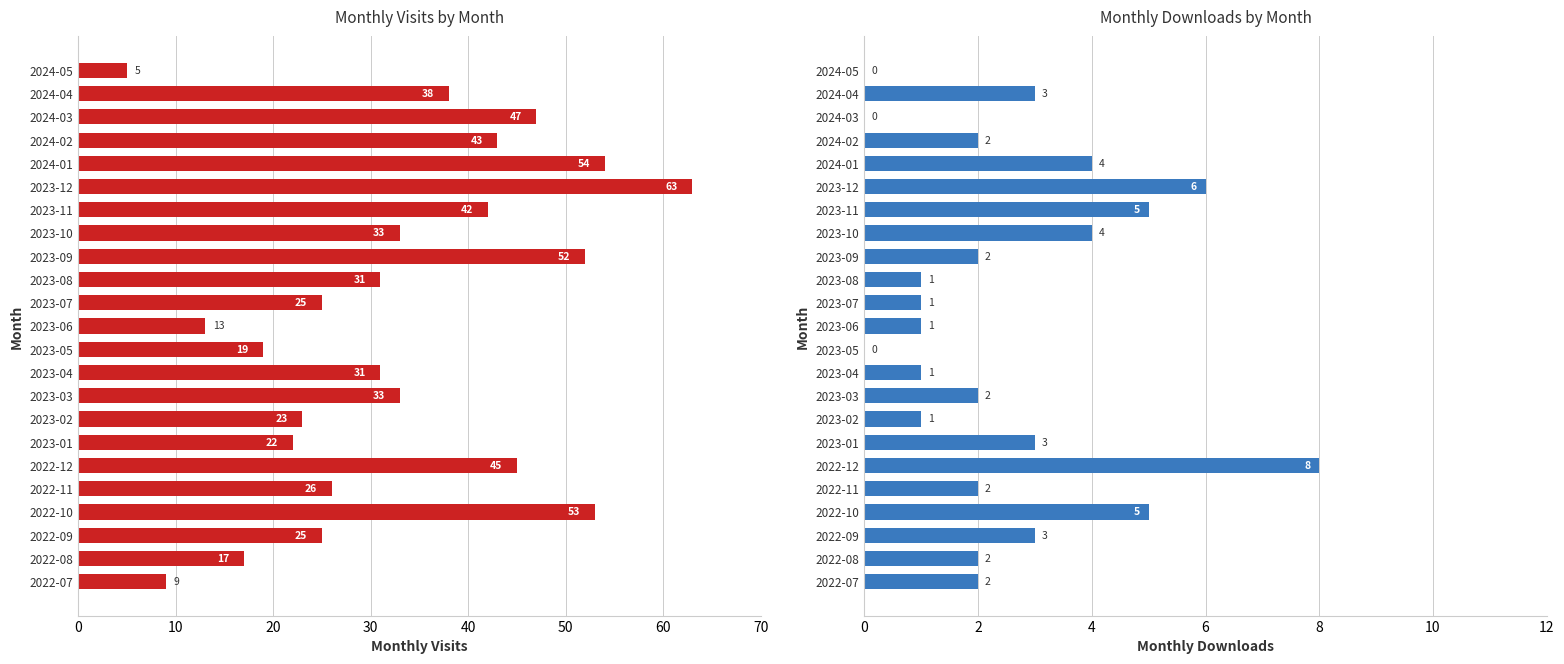

Which series has the largest range (max minus min)?

monthly_visit